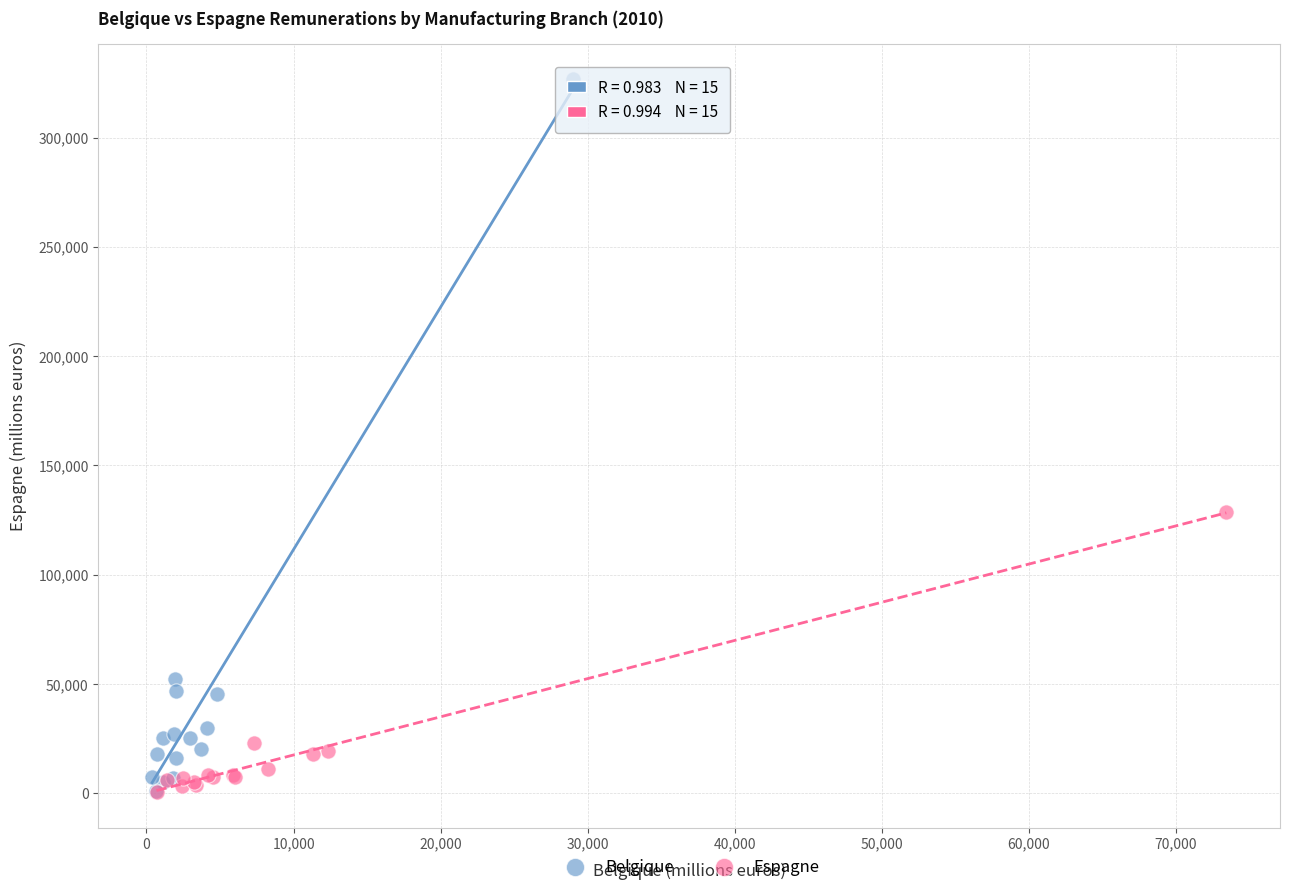

Which series has the largest Y range (max minus min)?

Belgique